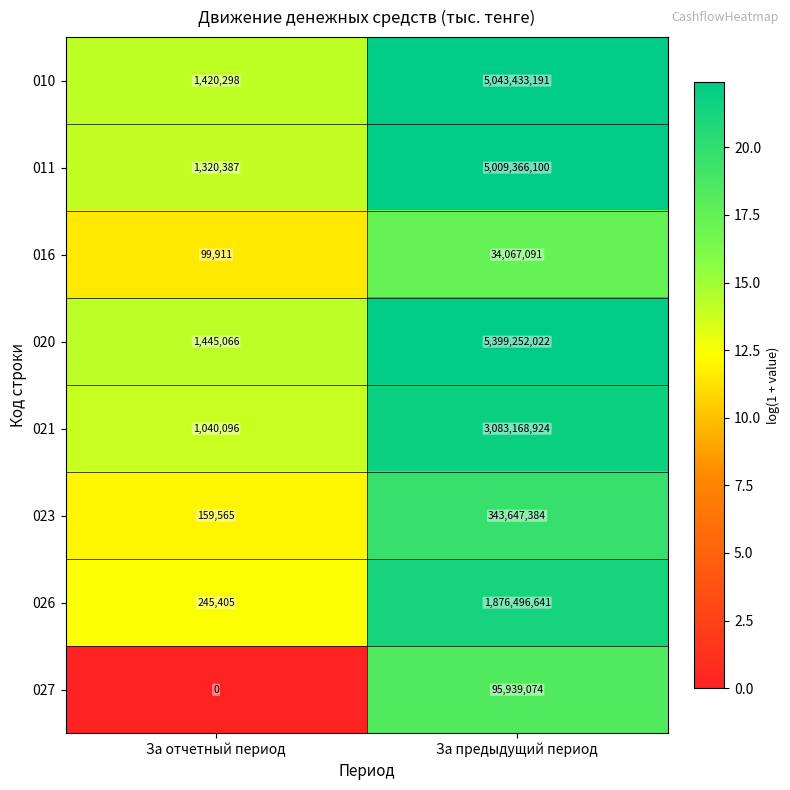

Where is 010 nearest to the value 2522426744?

За отчетный период